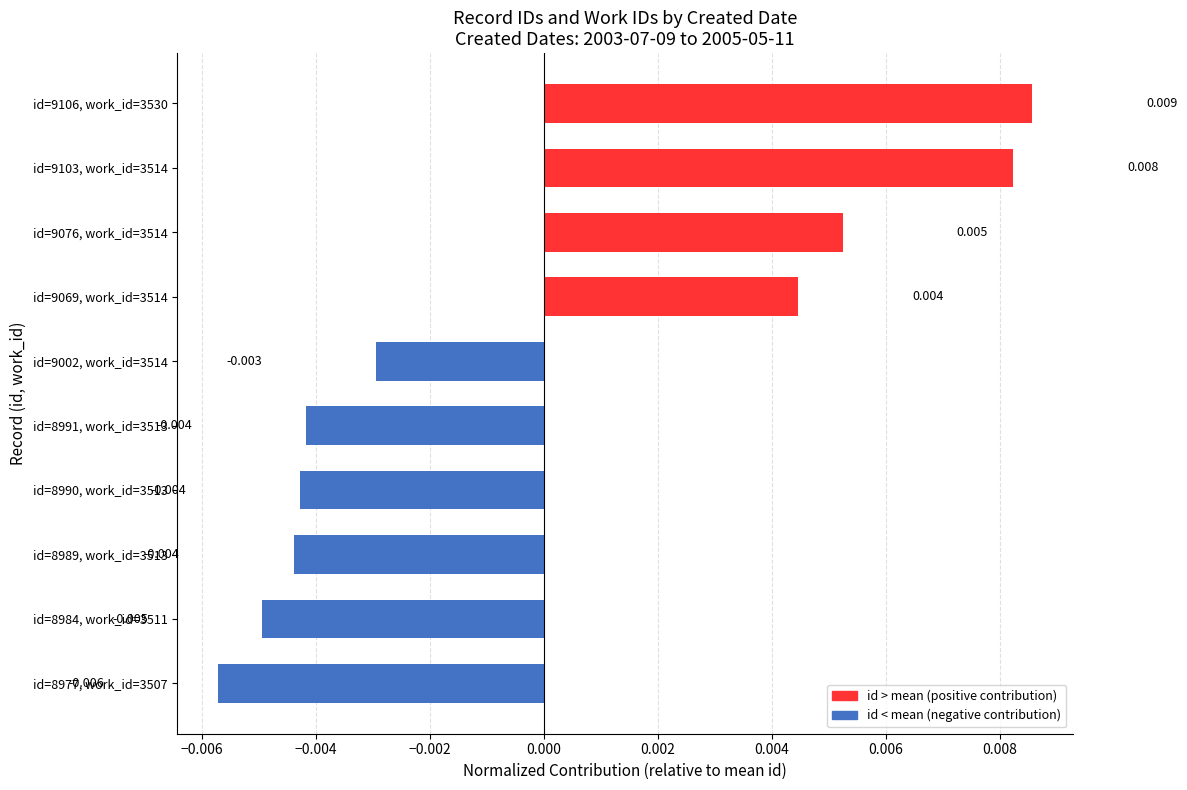

Count the number of values greater than 0.

4